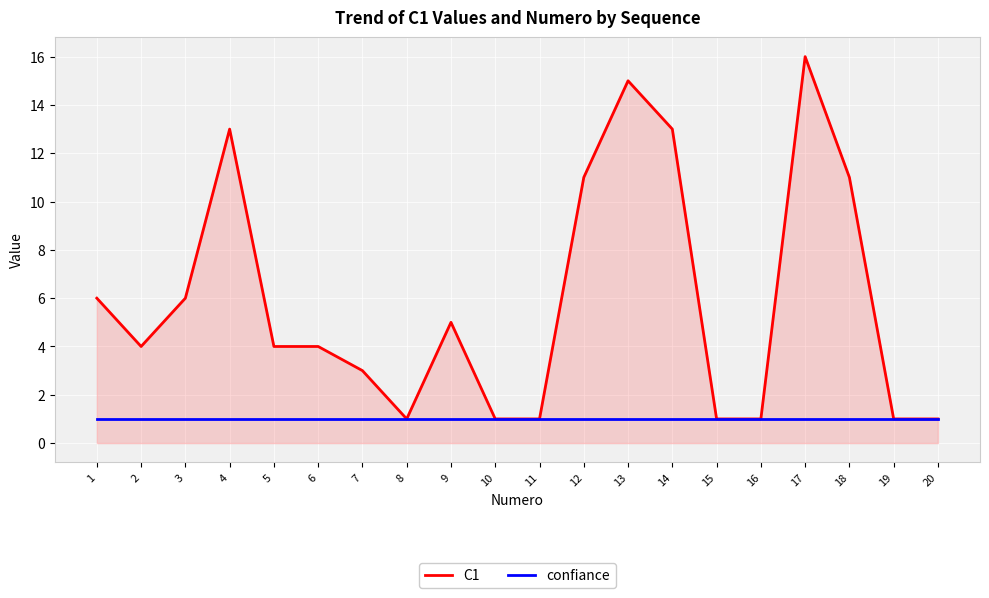

Which category has the highest value across all series?

17